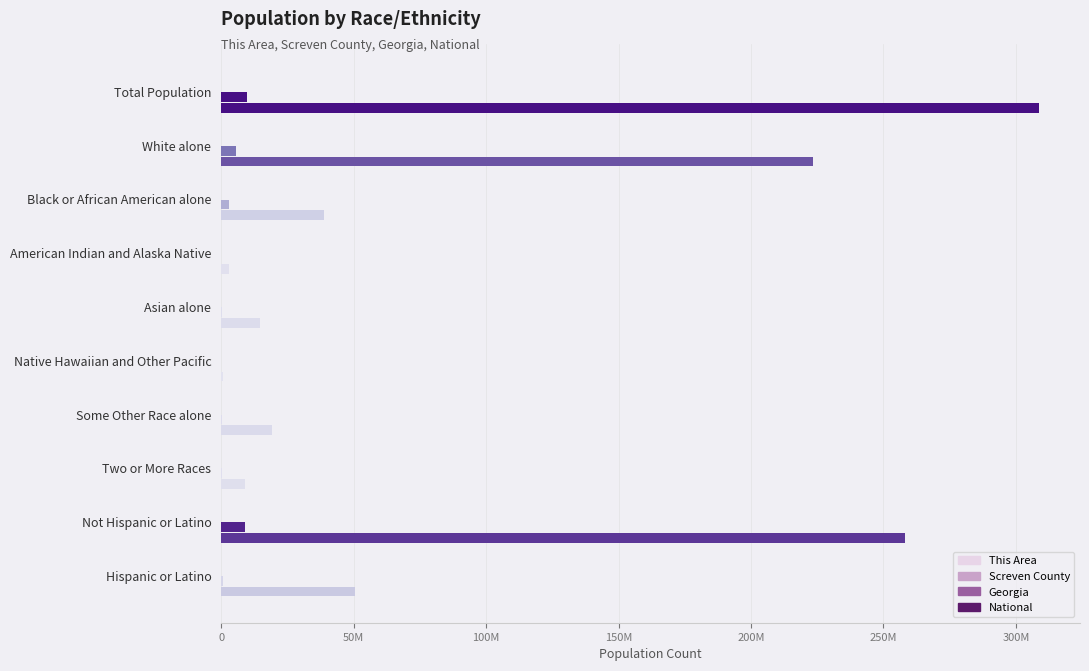

At how many categories does at least one series exceed 128362059?

3